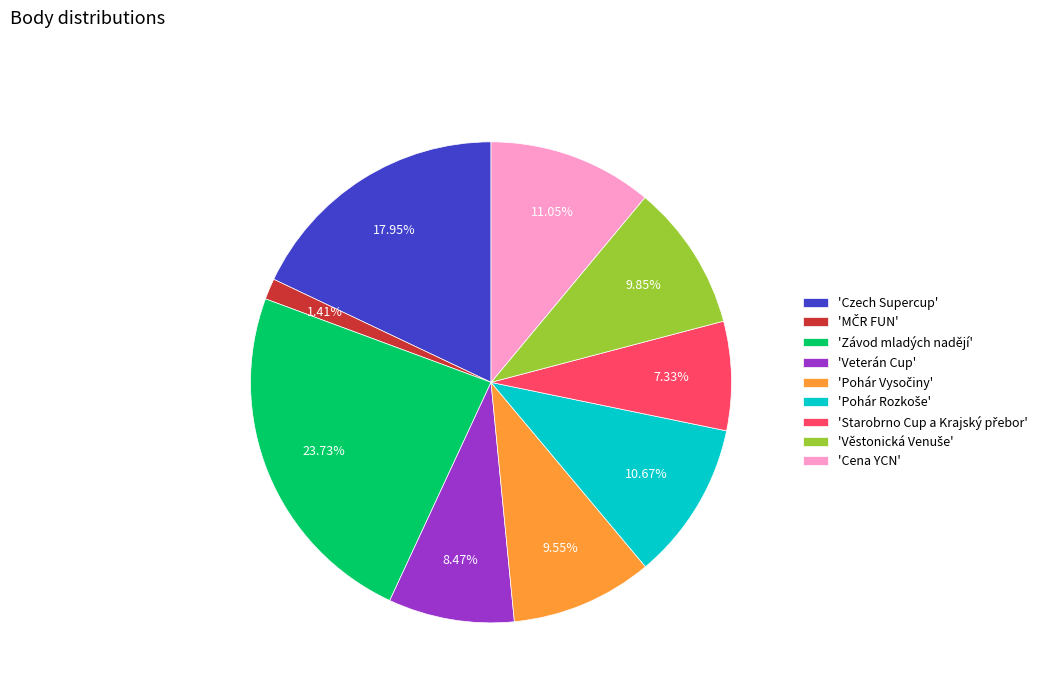

Does 'Czech Supercup' represent more than half of the total?

No